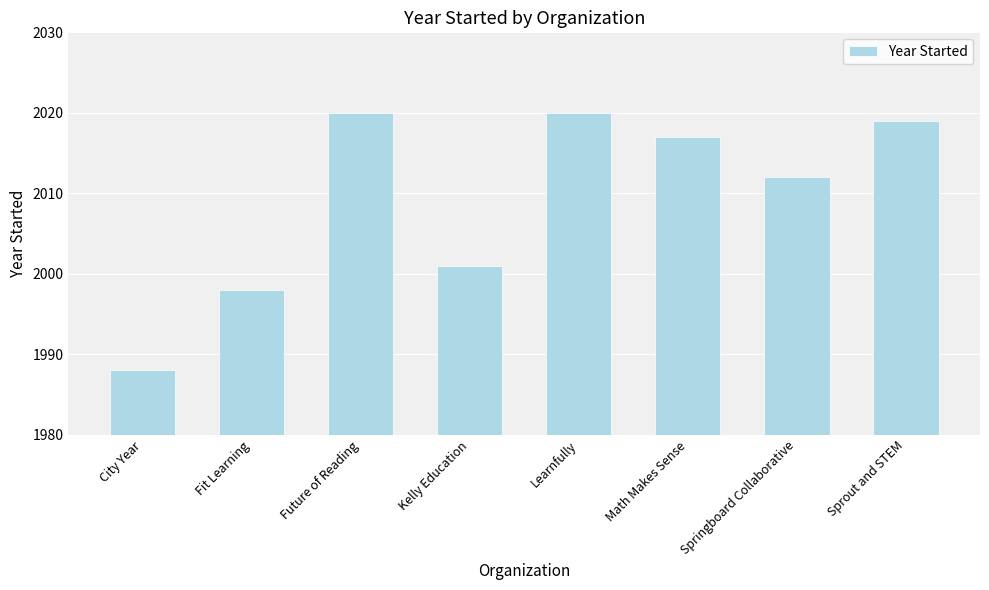

Reading left to right, what are all the values shown in this chart?

City Year=1988	Fit Learning=1998	Future of Reading=2020	Kelly Education=2001	Learnfully=2020	Math Makes Sense=2017	Springboard Collaborative=2012	Sprout and STEM=2019